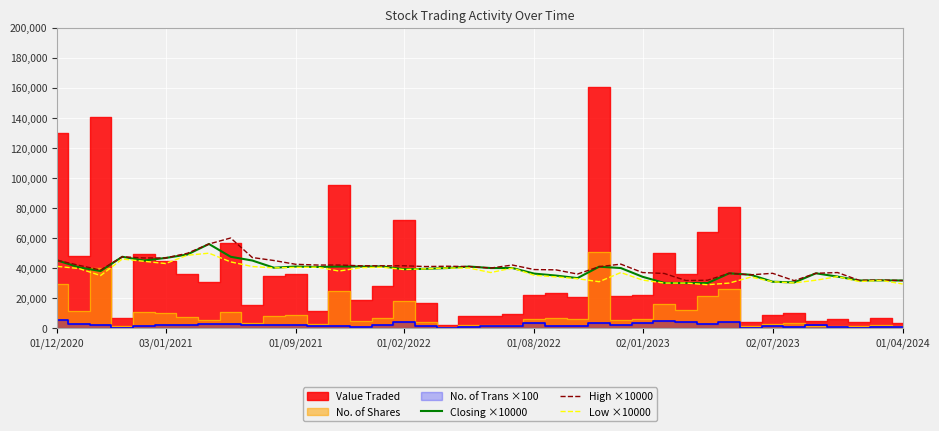

True or false: Low ×10000 has more than 1 points higher than both neighbors.

True